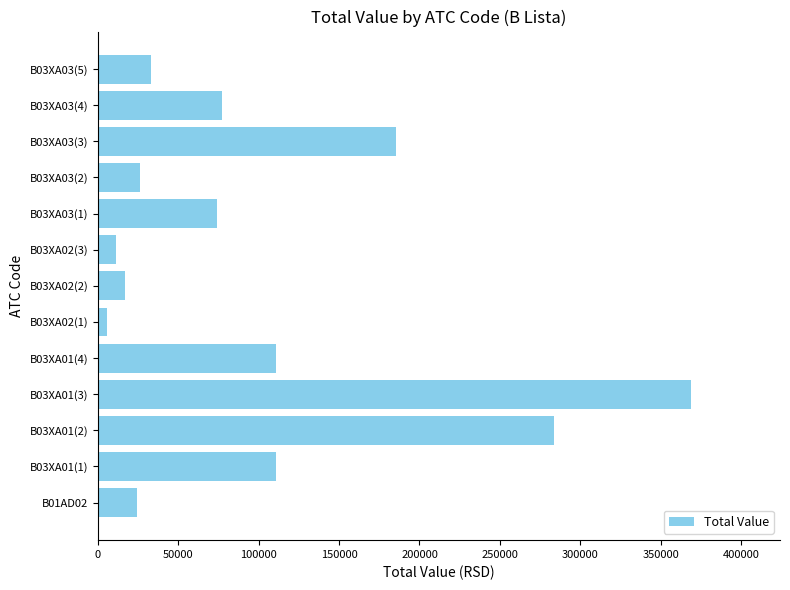

The value at B03XA03(3) is 185472.0. True or false?

True